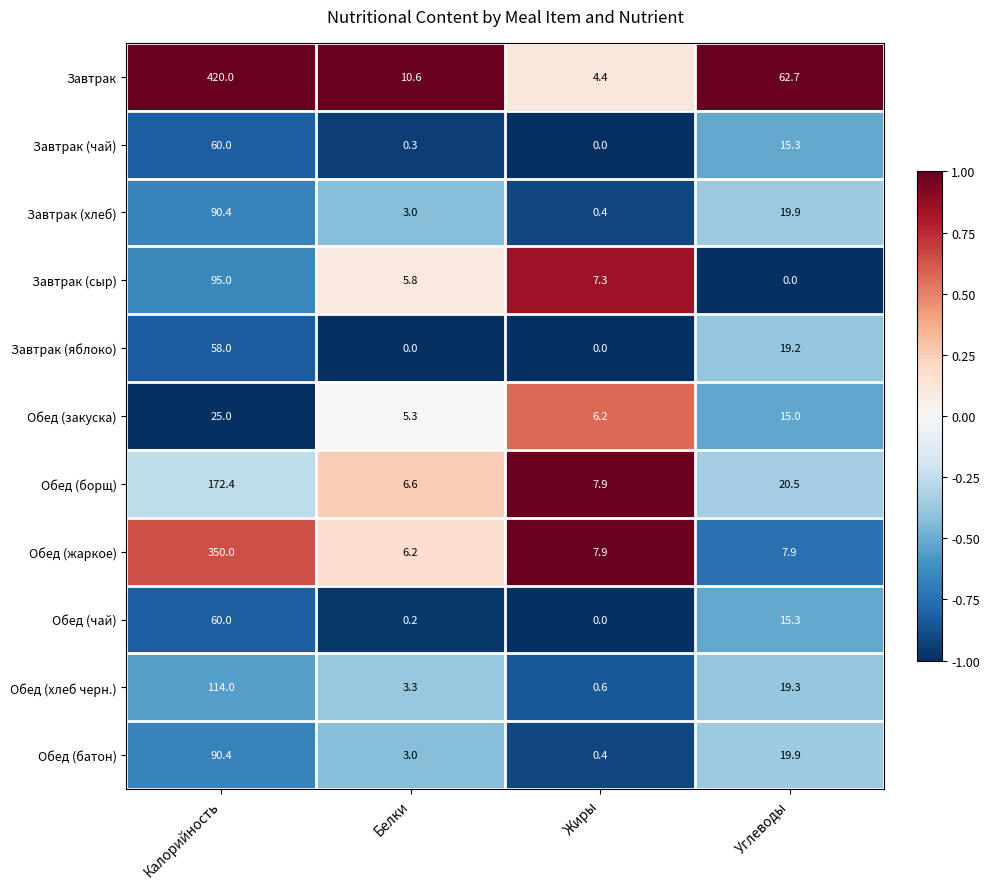

Which series has the largest total across all categories?

Завтрак